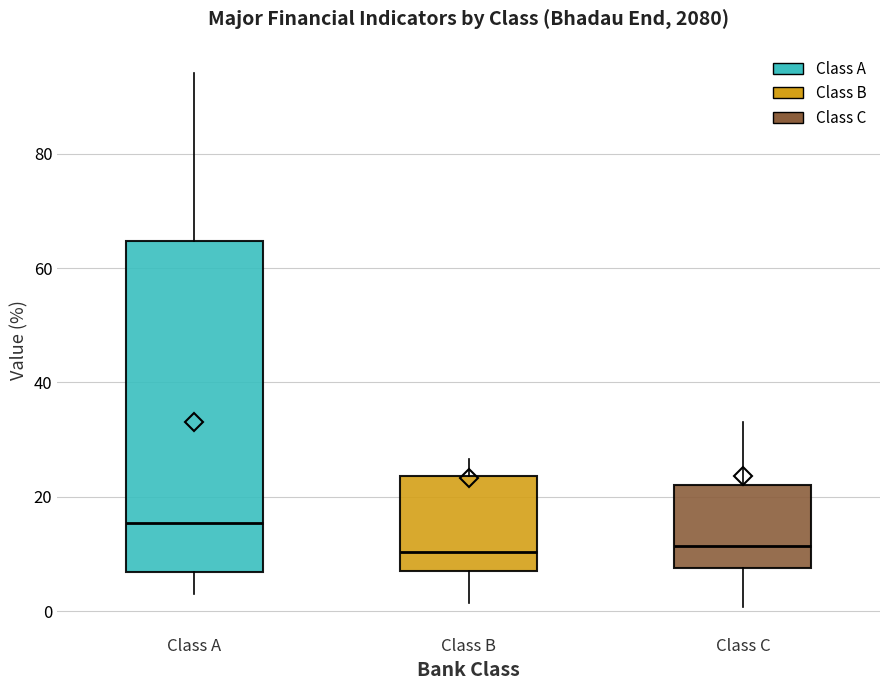

Which box is the tallest, from its lower edge to its upper edge?

Class A